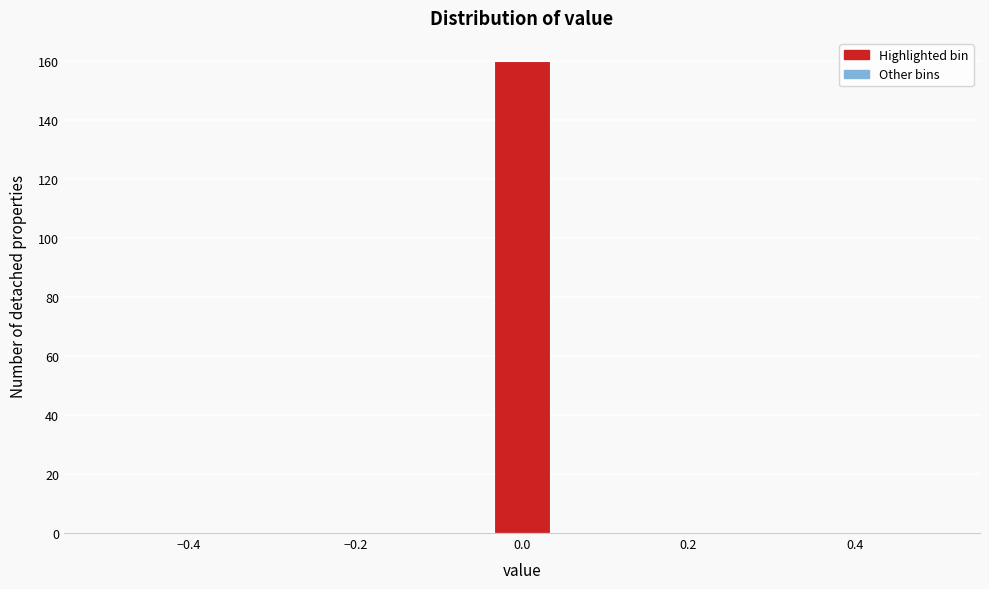

Around what value on the x-axis is the tallest bar? Give the approximate position of its centre, as read against the axis.

0.00